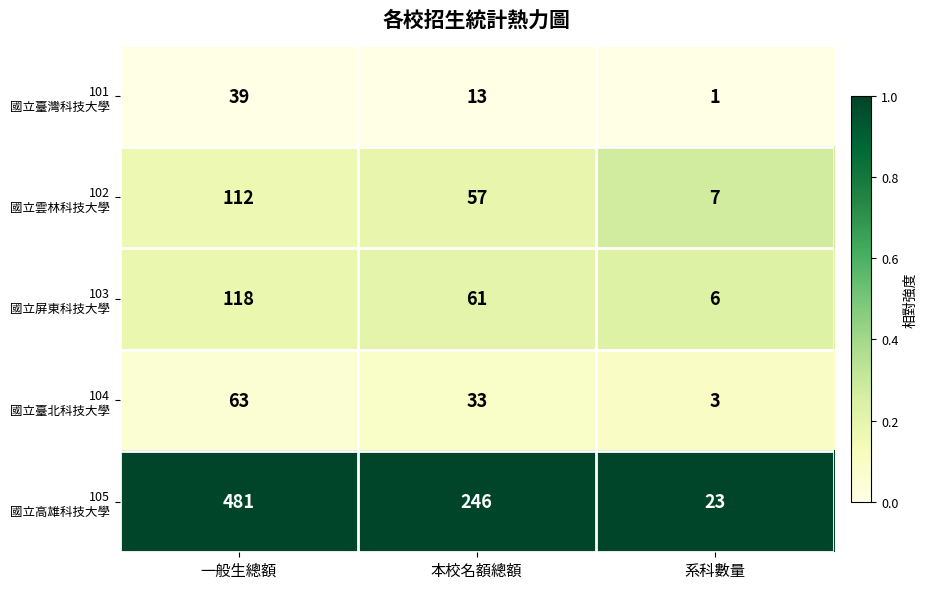

How many distinct data groups are displayed?

5